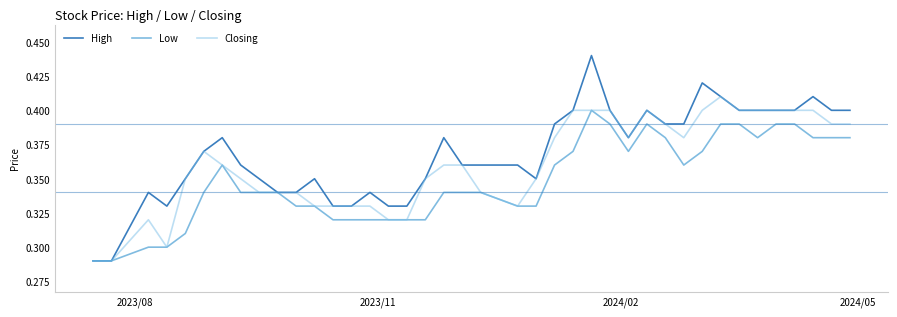

List the series in order of their peak value, lowest first.

Low, Closing, High